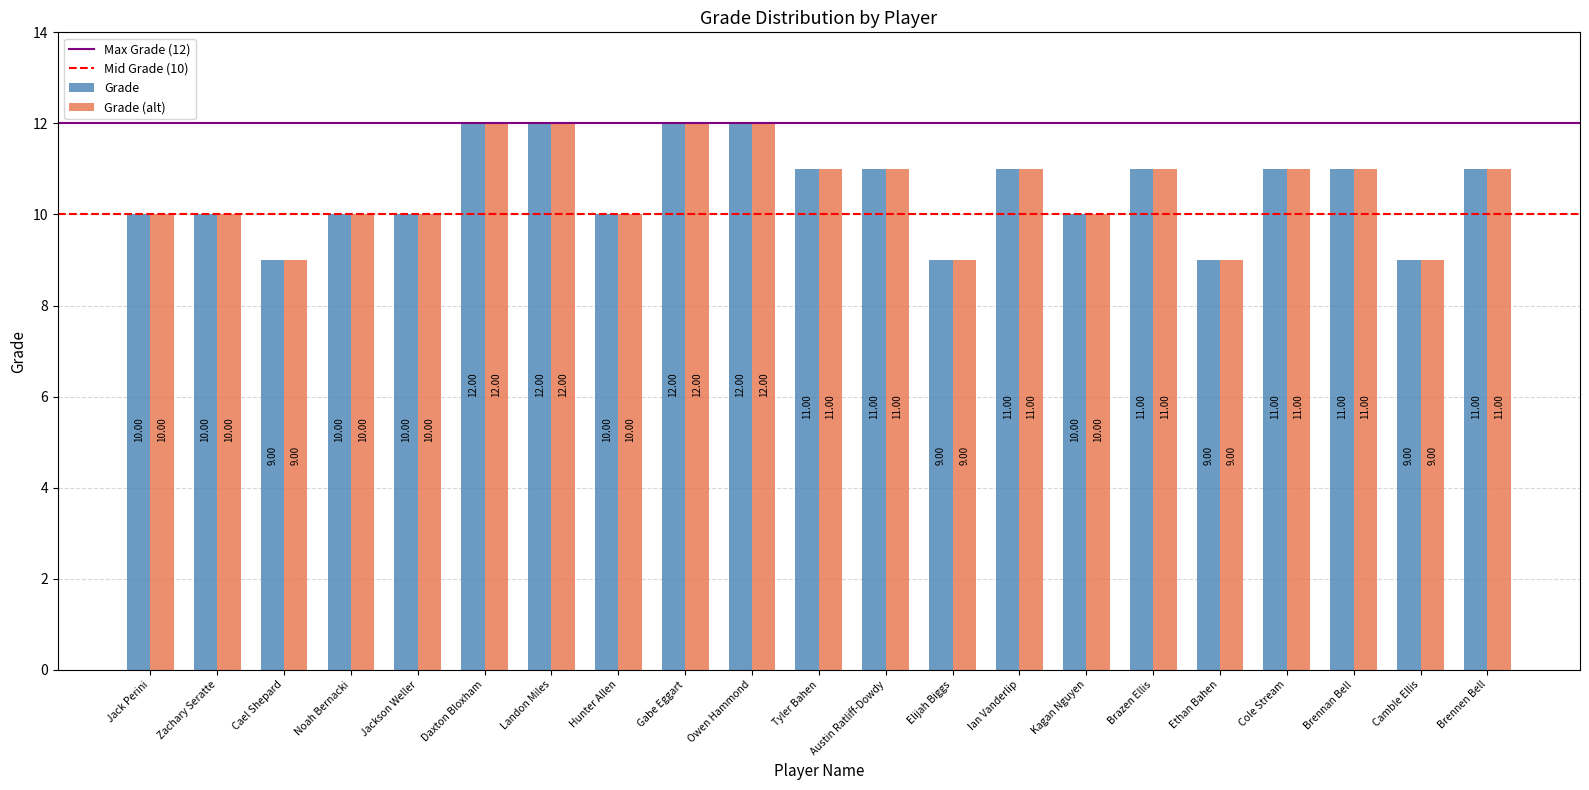

What is the total value across all series at Noah Bernacki?

20